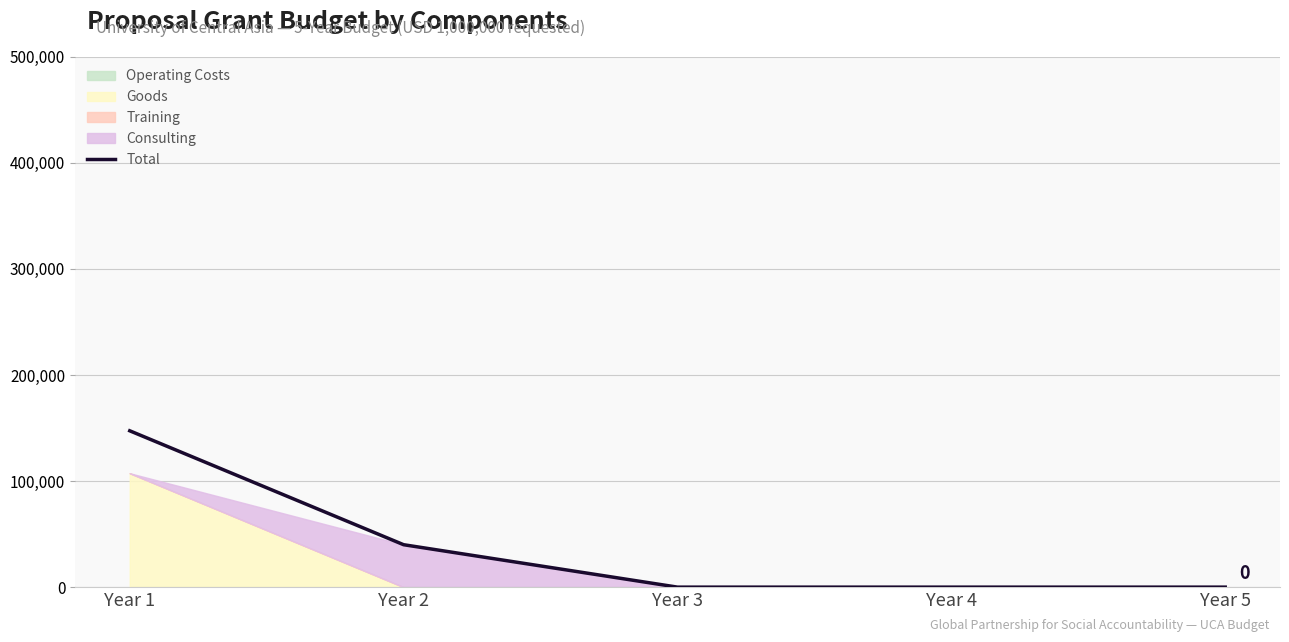

Which label corresponds to the smallest value in the chart?

Year 3